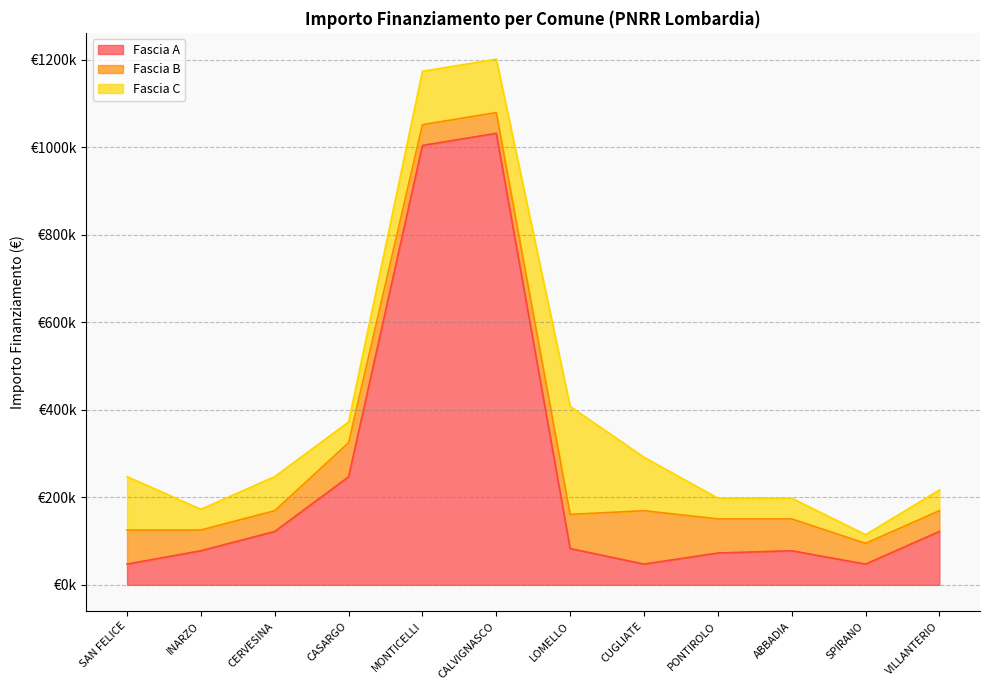

What is the smallest value displayed?

19752